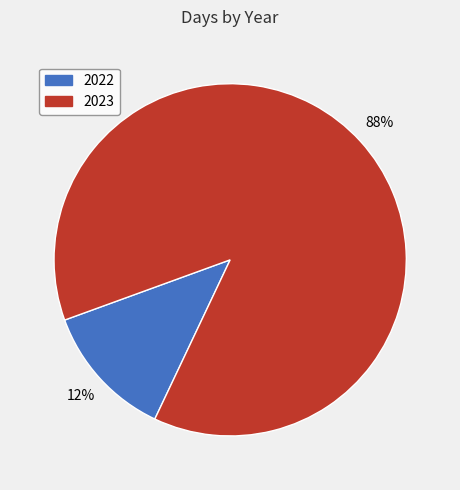

To the nearest percent, what is the combined percentage of 2022 and 2023?

100%